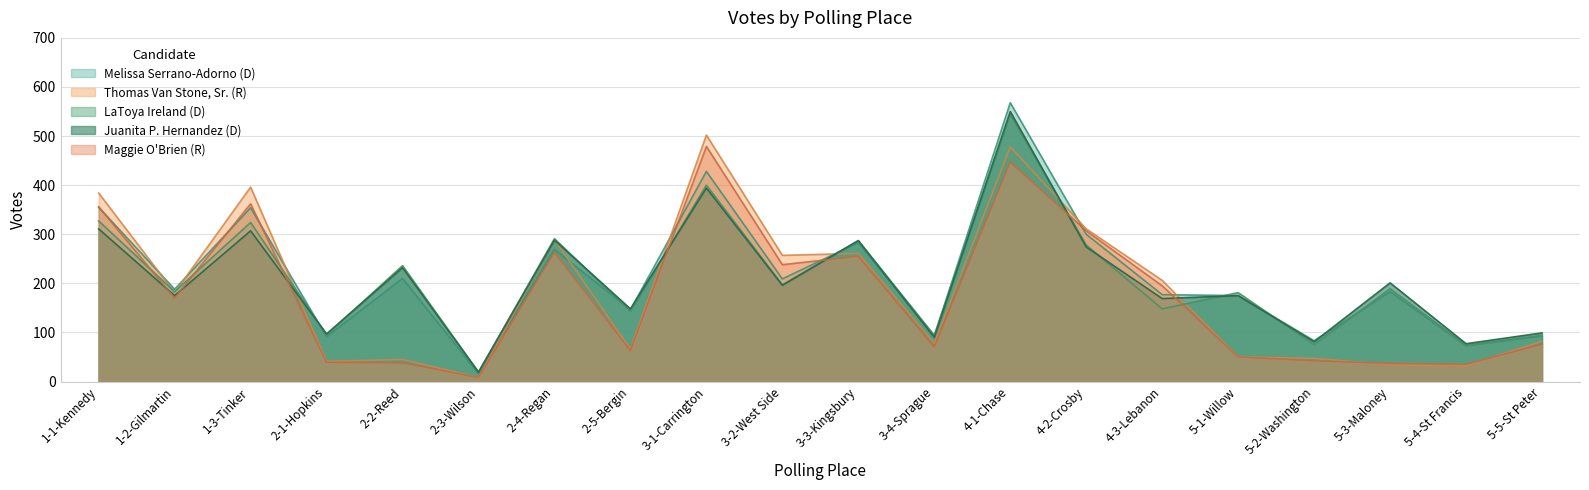

How many lines are shown in the chart?

5